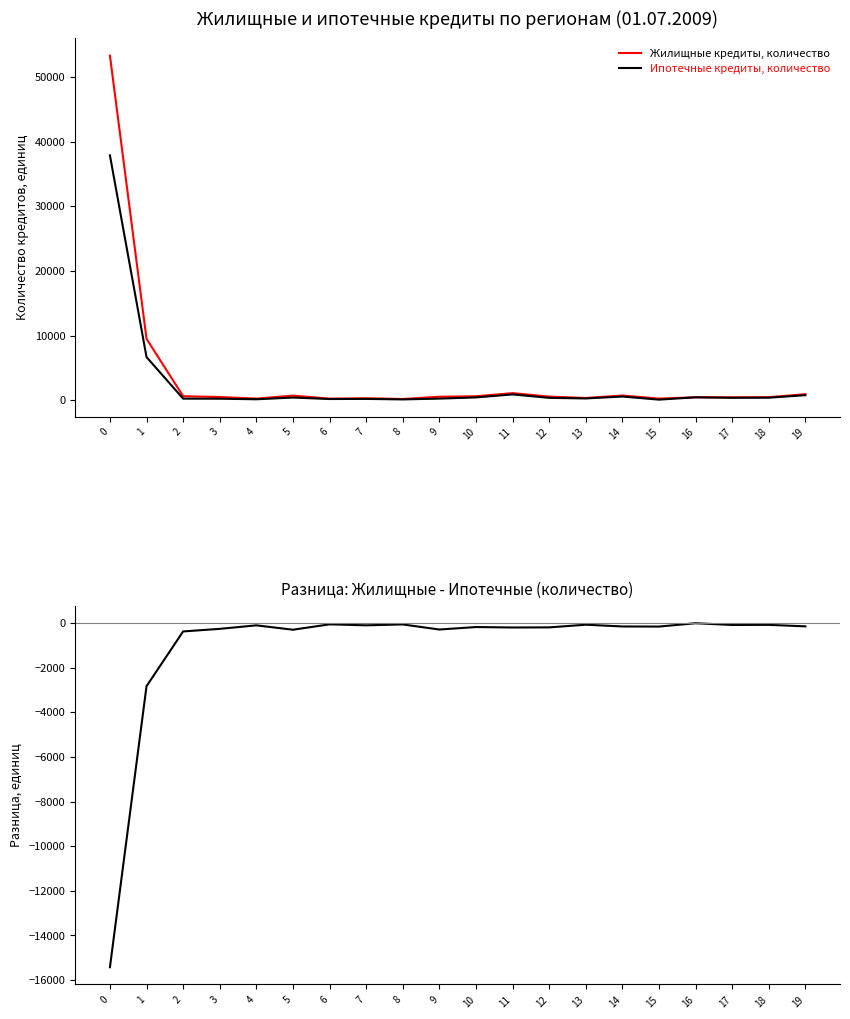

Which series has the largest total across all categories?

Жилищные кредиты, количество